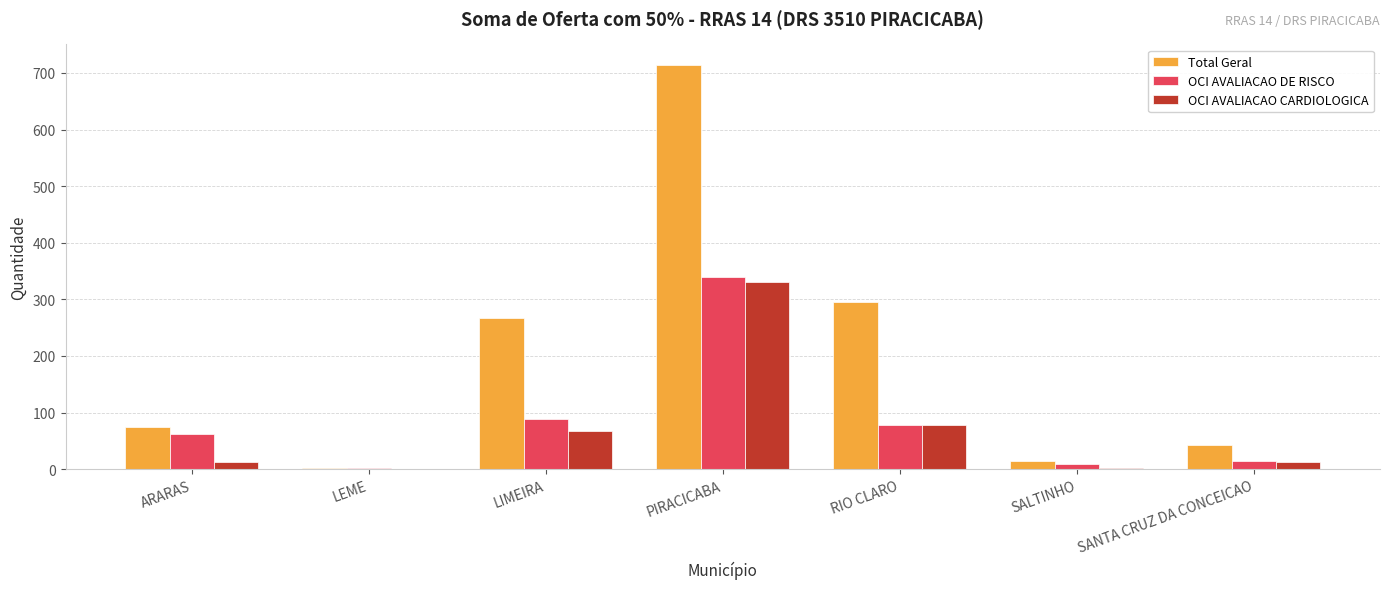

What is the total value across all series at LIMEIRA?

423